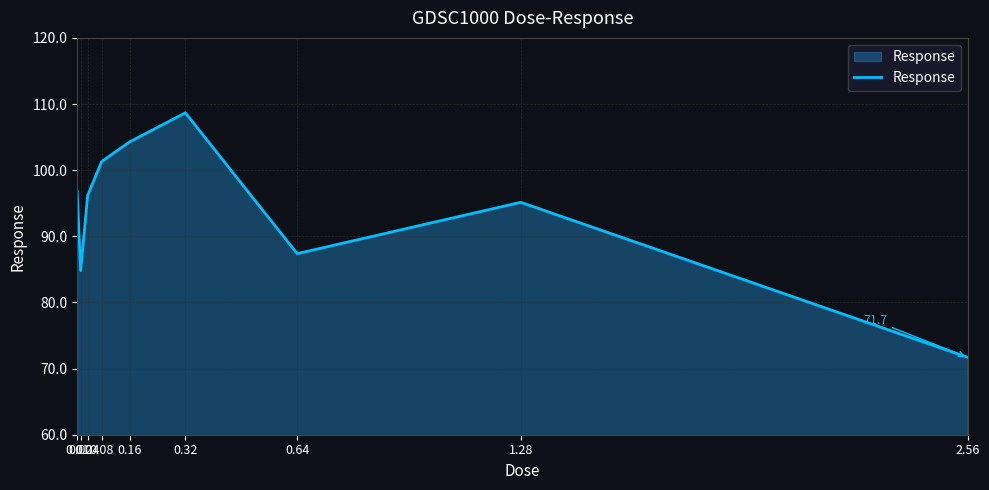

Rank the categories by value from lowest to highest.

2.56, 0.02, 0.64, 1.28, 0.04, 0.01, 0.08, 0.16, 0.32